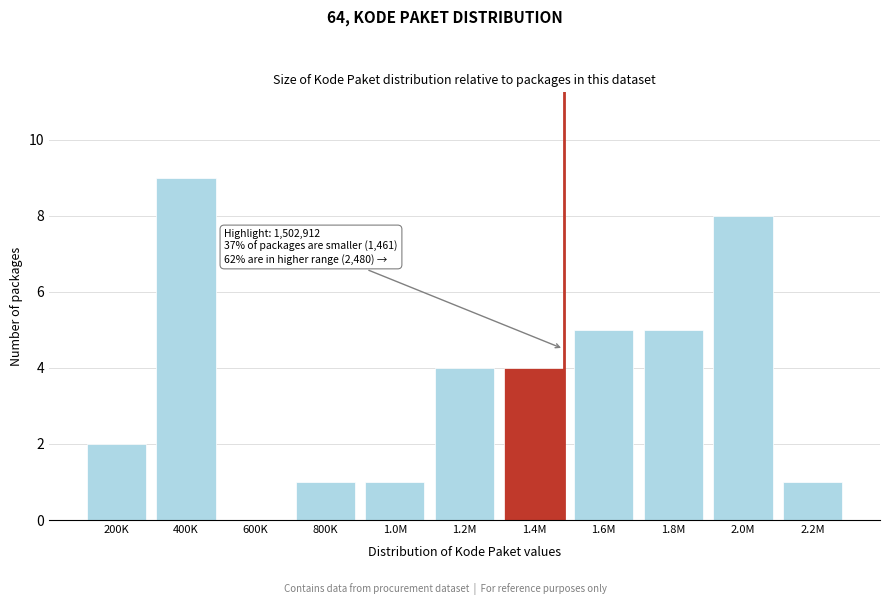

Reading left to right, extract all data points from this chart.

200K=2	400K=9	600K=0	800K=1	1.0M=1	1.2M=4	1.4M=4	1.6M=5	1.8M=5	2.0M=8	2.2M=1